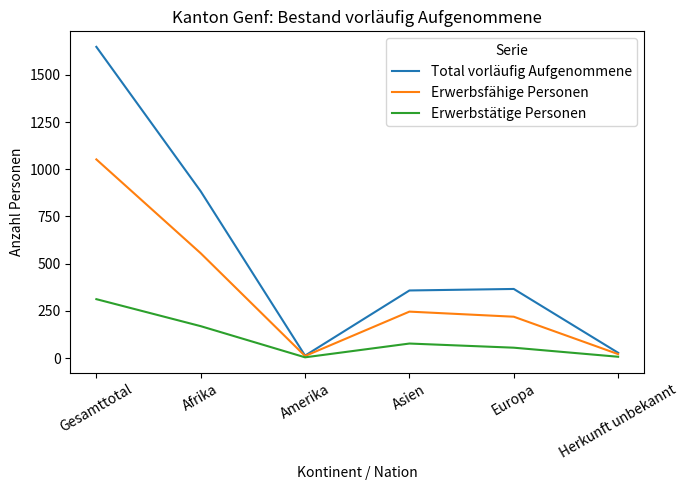

What is the total value across all series at Herkunft unbekannt?

56